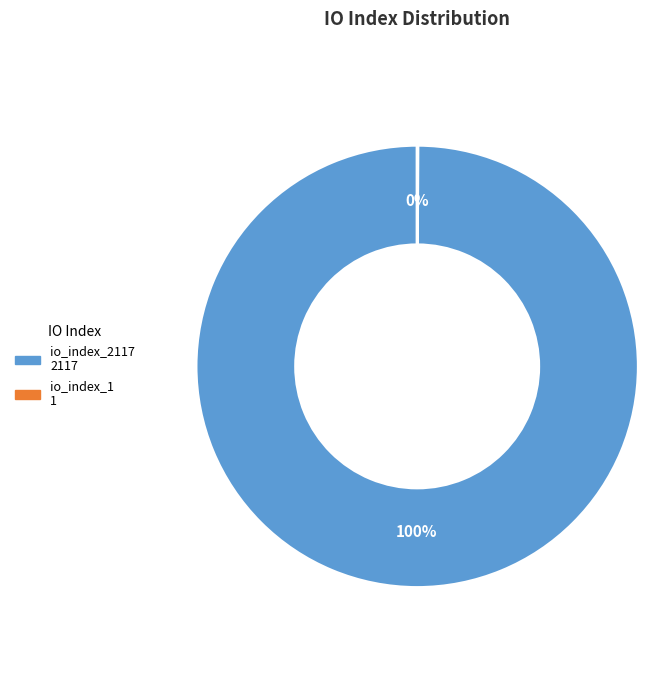

Which slice represents more than half of the pie?

io_index_2117